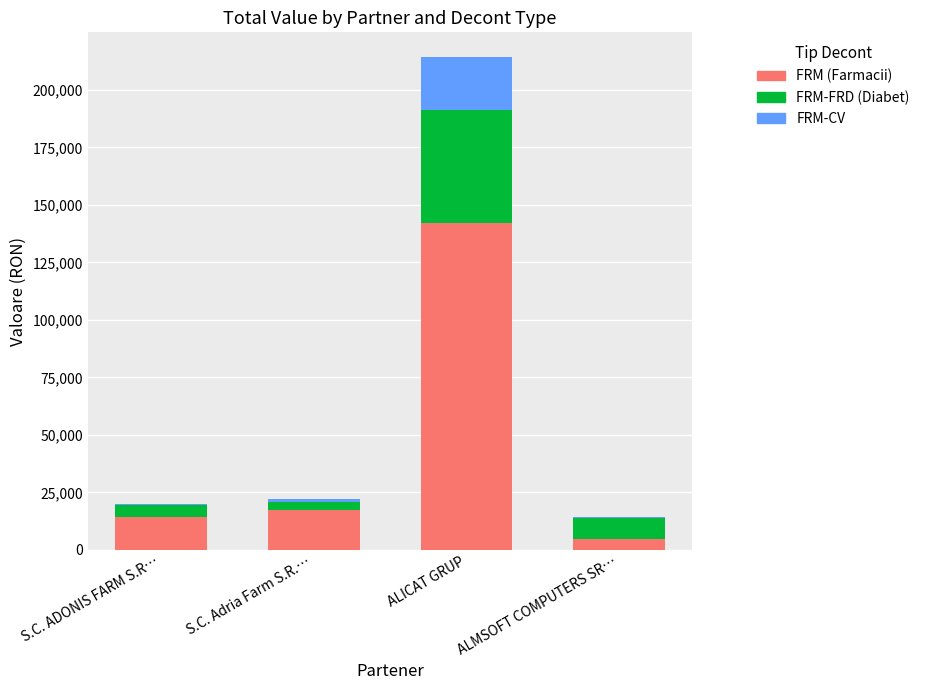

True or false: FRM (Farmacii) has a value of 4654.1 at ALMSOFT COMPUTERS SR….

True